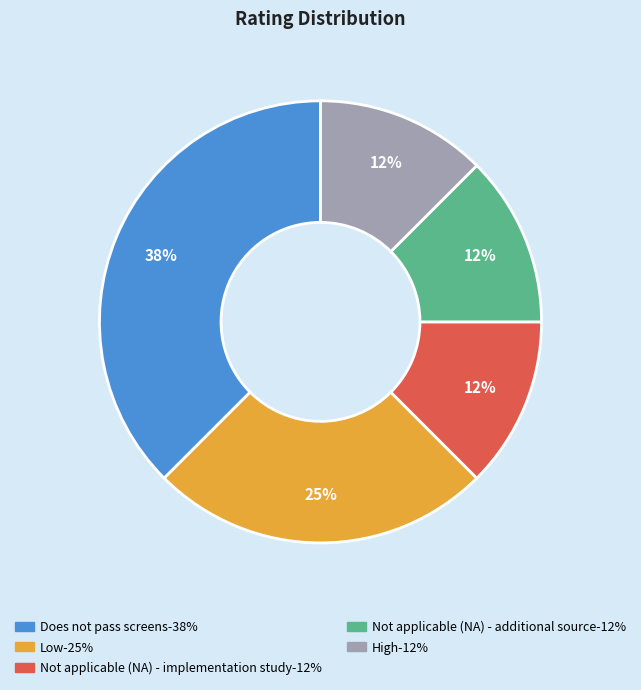

Does High represent more than half of the total?

No